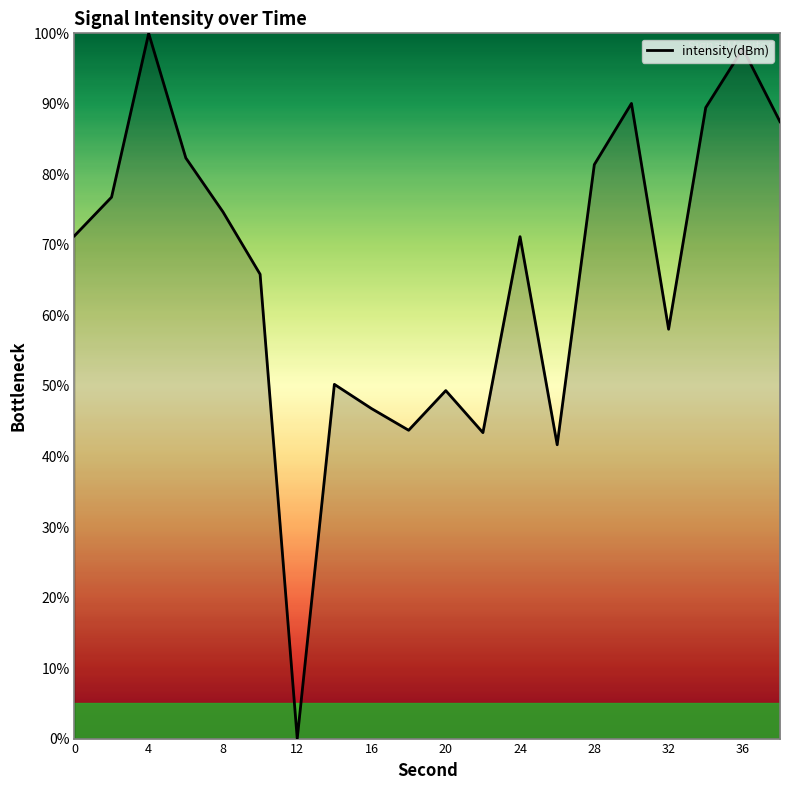

What is the maximum value shown in the chart?

100.0